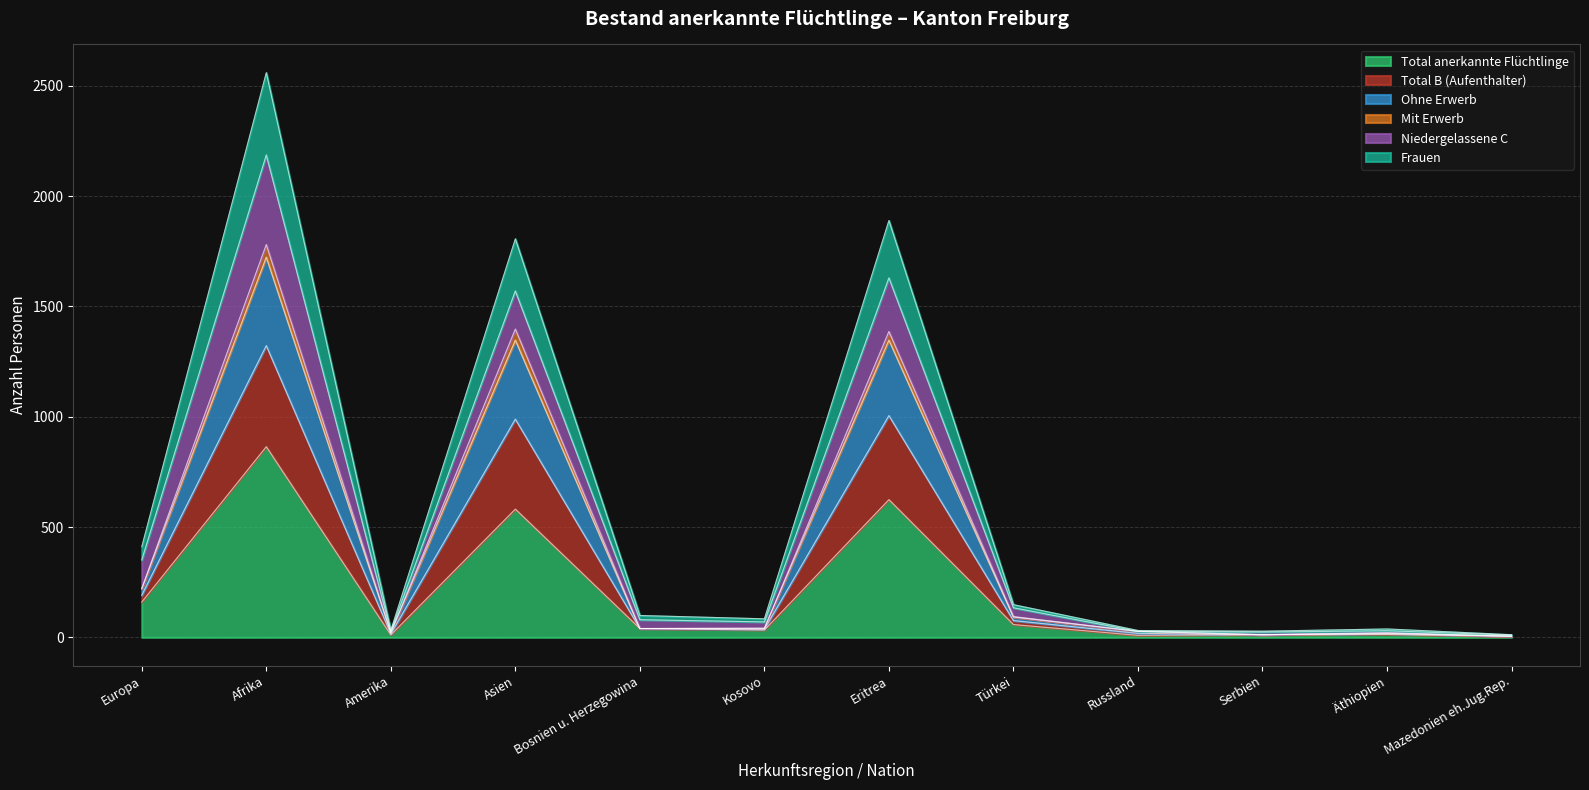

At which label does Total anerkannte Flüchtlinge reach its peak?

Afrika